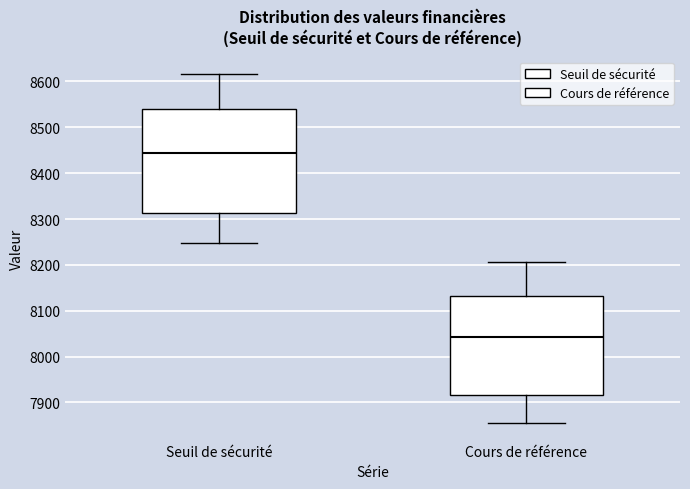

Which box's median line is the lowest?

Cours de référence